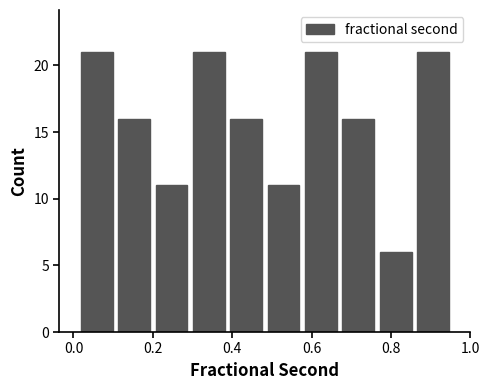

Reading left to right, transcribe this chart: for each bar, give the range it covers on the x-axis and its height. Neither the bar edges nor the heights are printed on the chart, so give them approximately, as read against the axes.

0.02 to 0.10: 21
0.10 to 0.20: 16
0.20 to 0.30: 11
0.30 to 0.38: 21
0.38 to 0.48: 16
0.48 to 0.58: 11
0.58 to 0.68: 21
0.68 to 0.76: 16
0.76 to 0.86: 6
0.86 to 0.96: 21